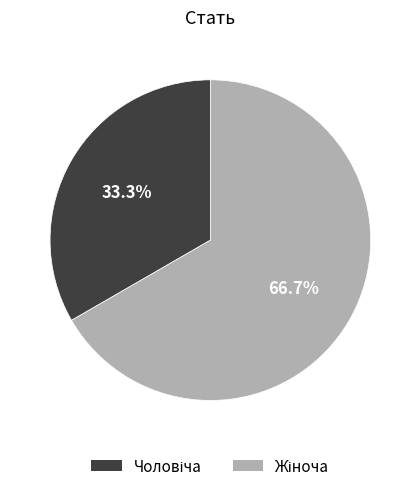

Is there a majority slice in this chart?

Yes